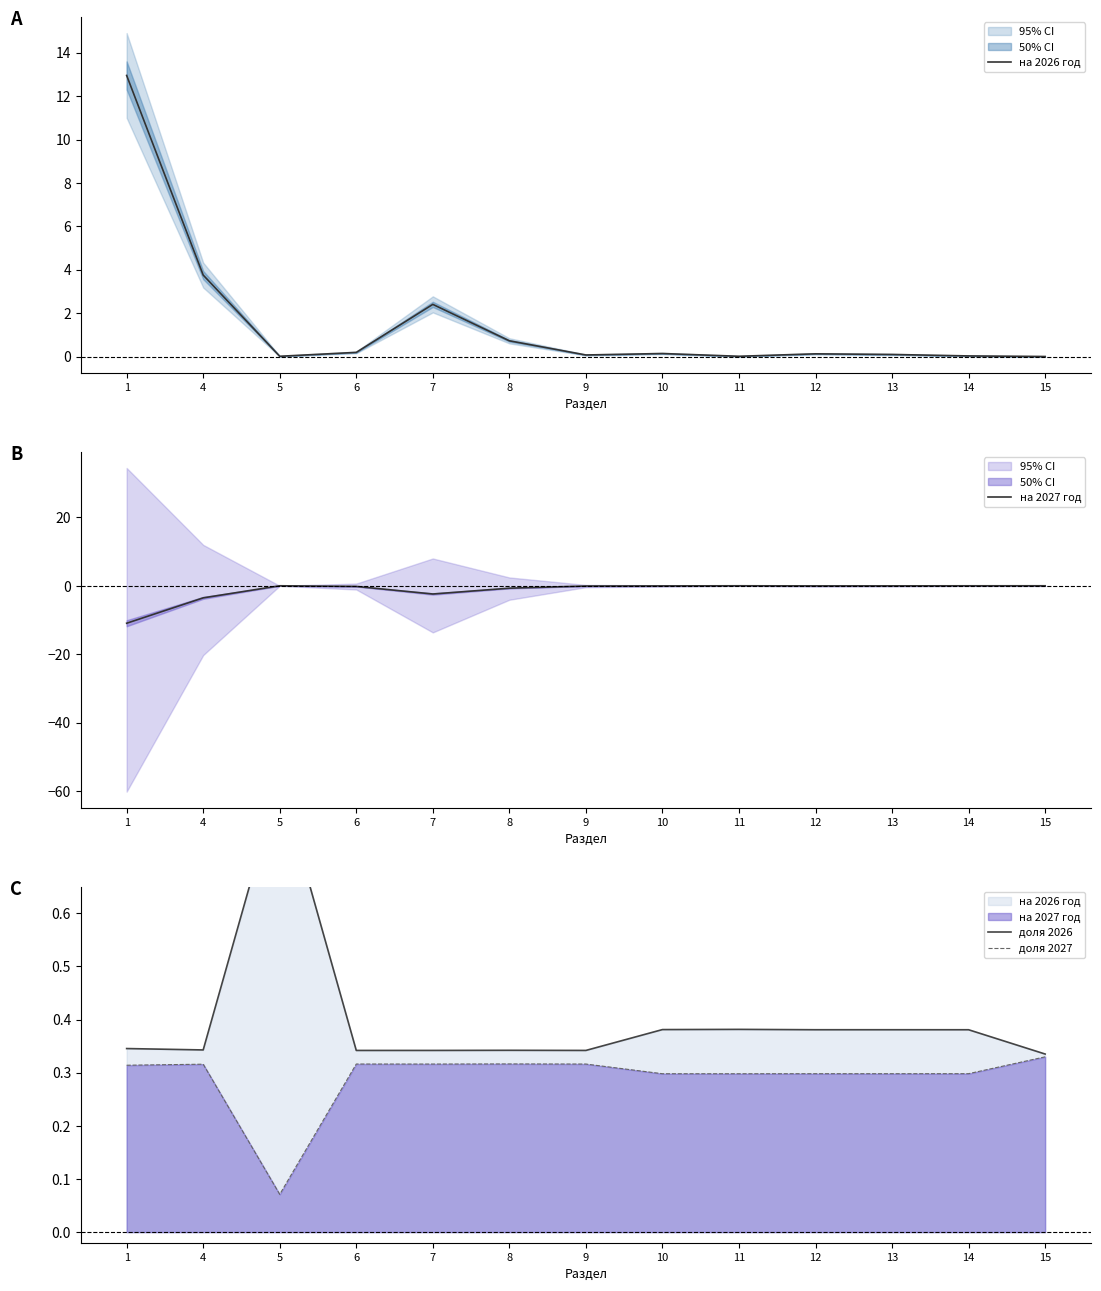

In на 2027 год, how many points are higher than both neighbors (excluding endpoints)?

2